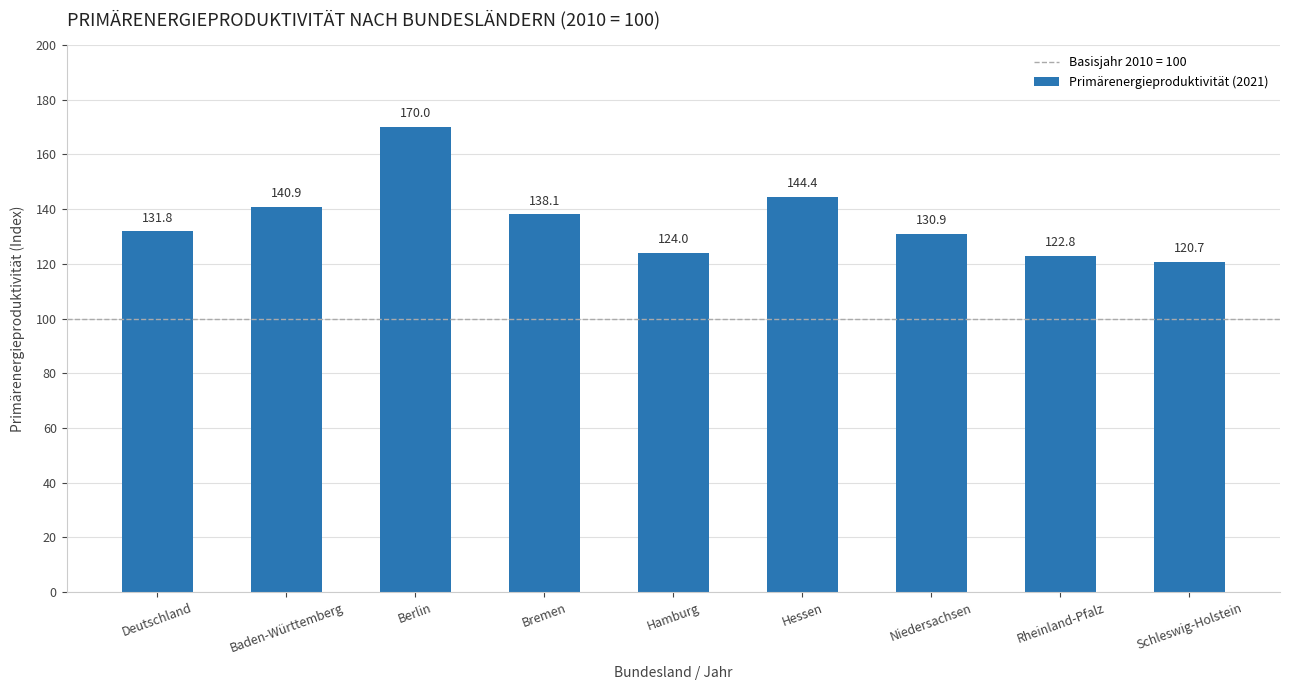

What is the label of the 7th bar from the left?

Niedersachsen